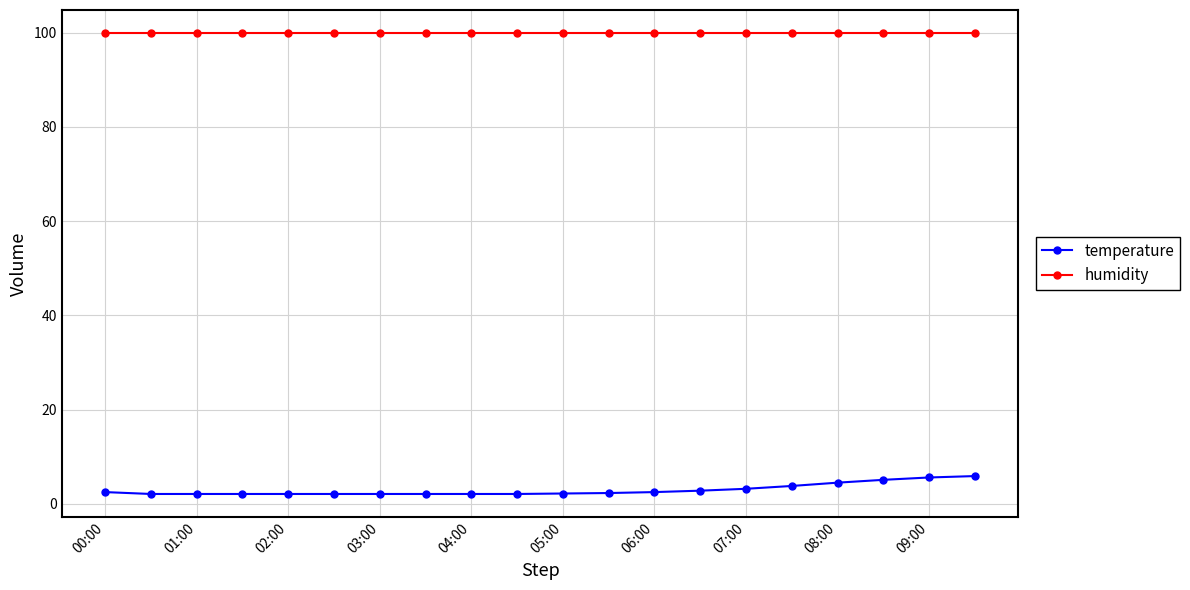

List the series in order of their overall mean, highest first.

humidity, temperature